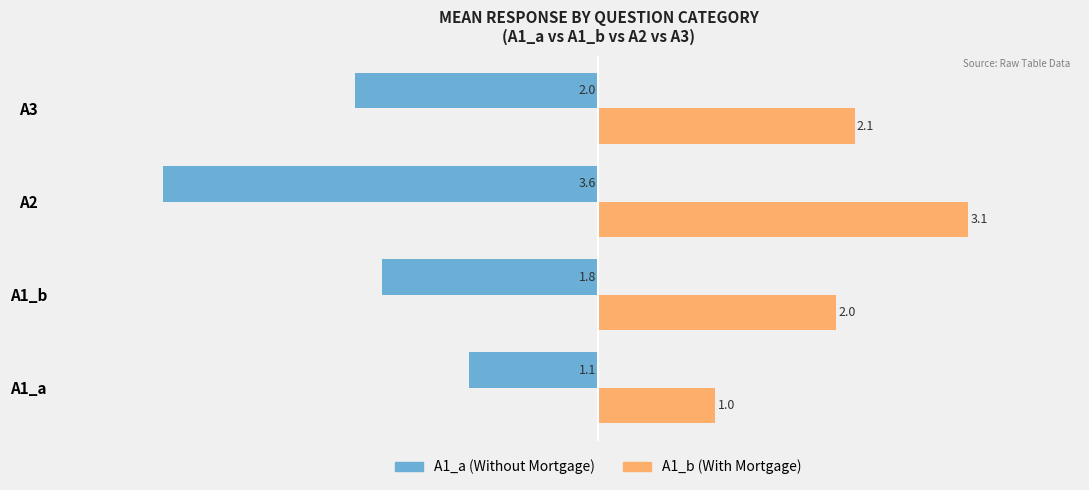

What is the minimum value for A1_b (With Mortgage)?

1.0